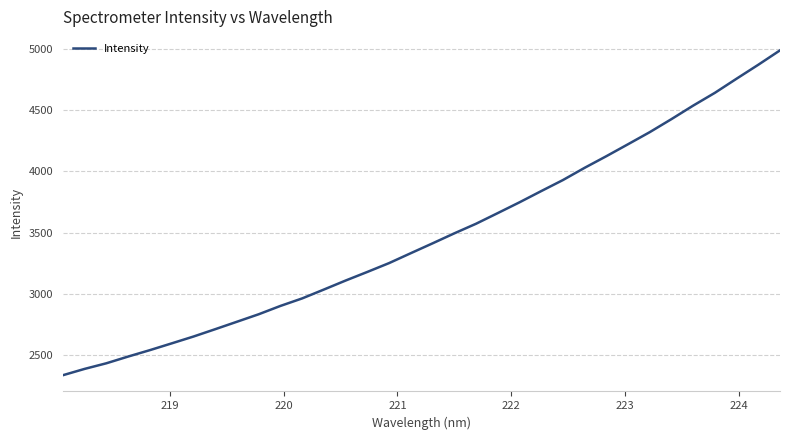

What is the greatest value displayed?

4989.1